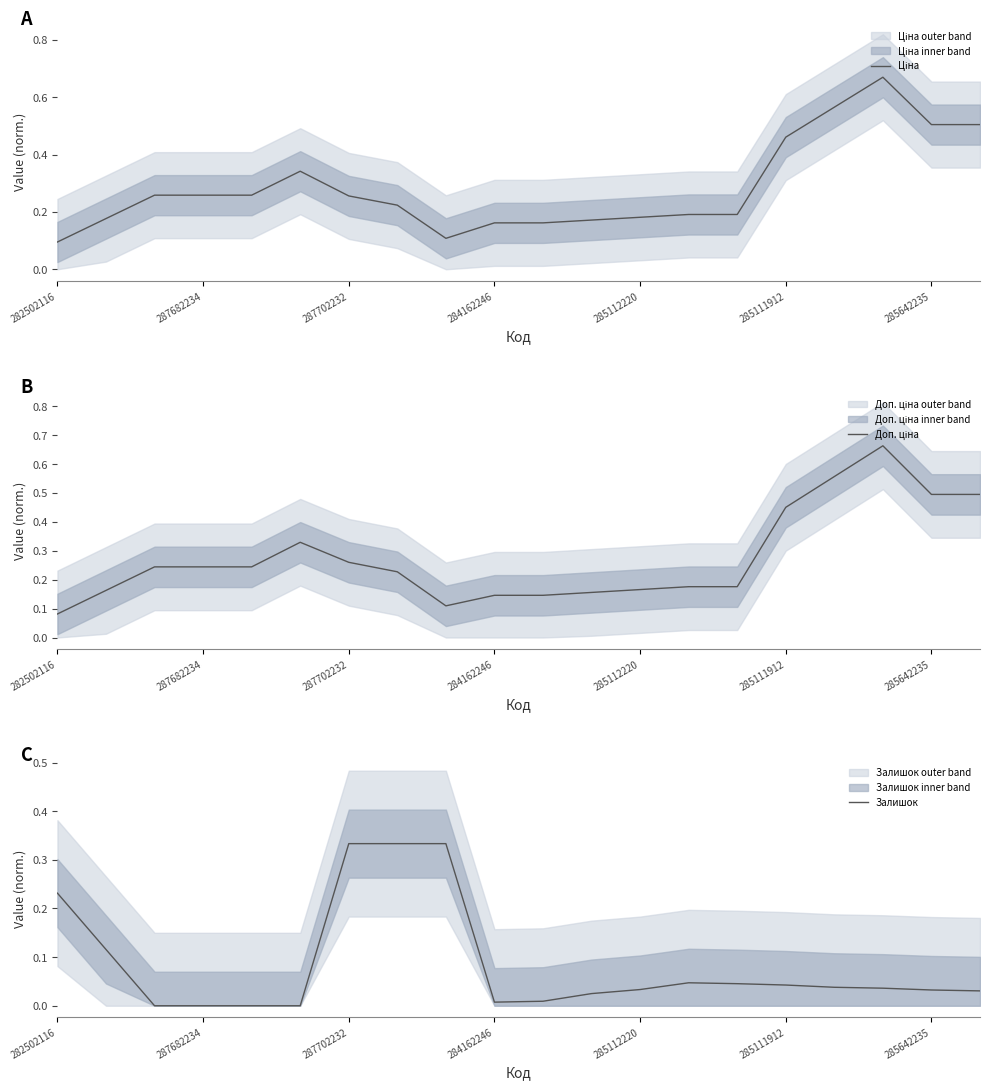

At which label does Ціна reach its minimum?

282502116